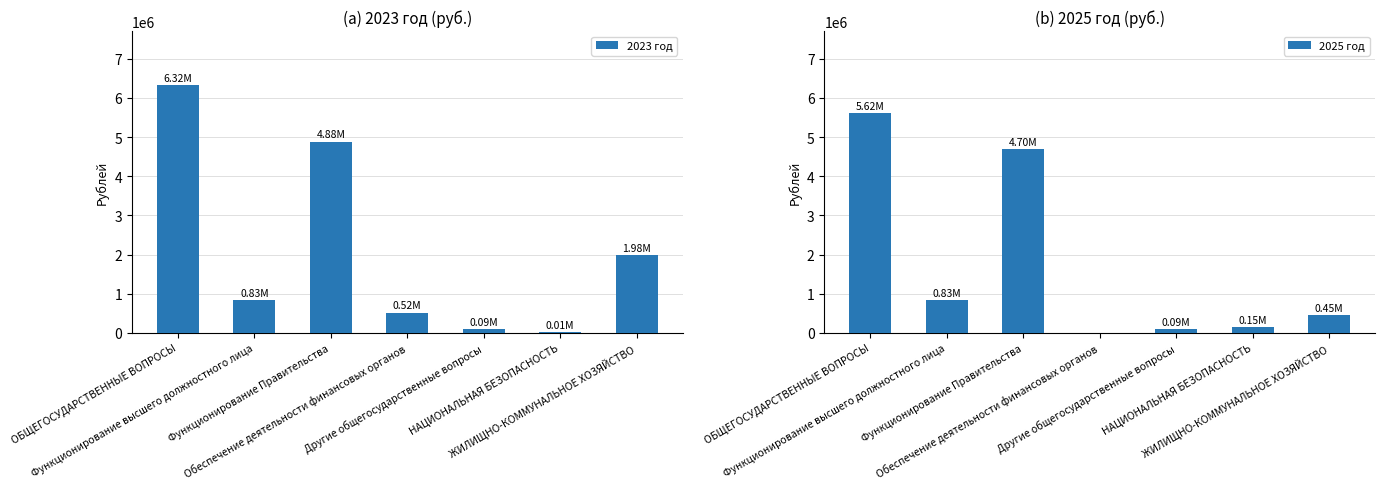

How many positive values does the 2025 год series have?

6